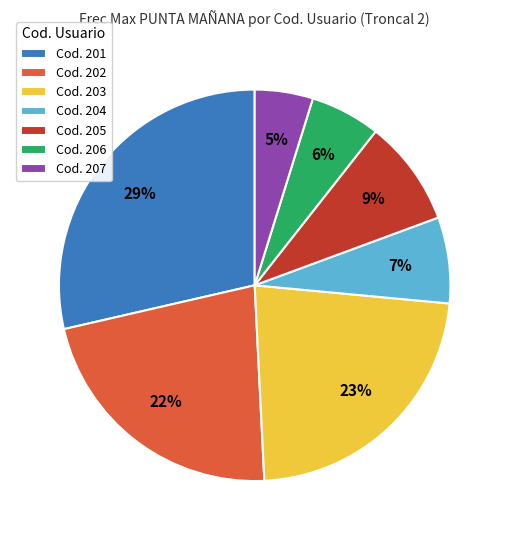

To the nearest percent, what is the difference between the Cod. 205 and Cod. 204 slice percentages?

2%